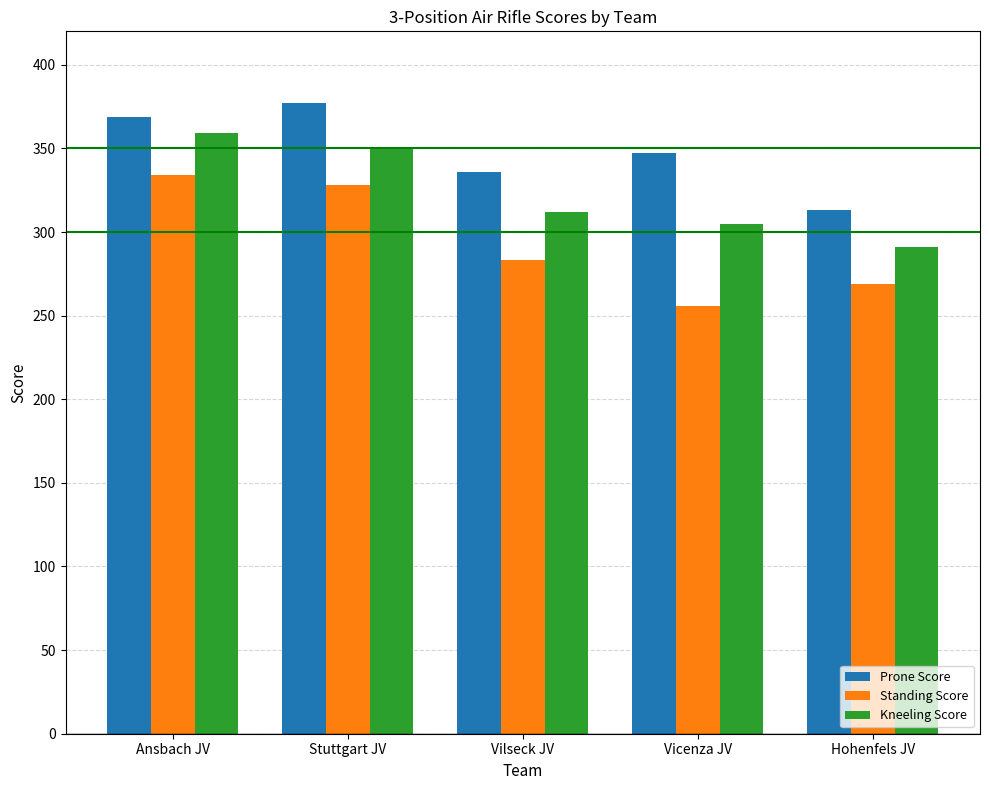

What is the difference between the Kneeling Score values at Ansbach JV and Stuttgart JV?

8